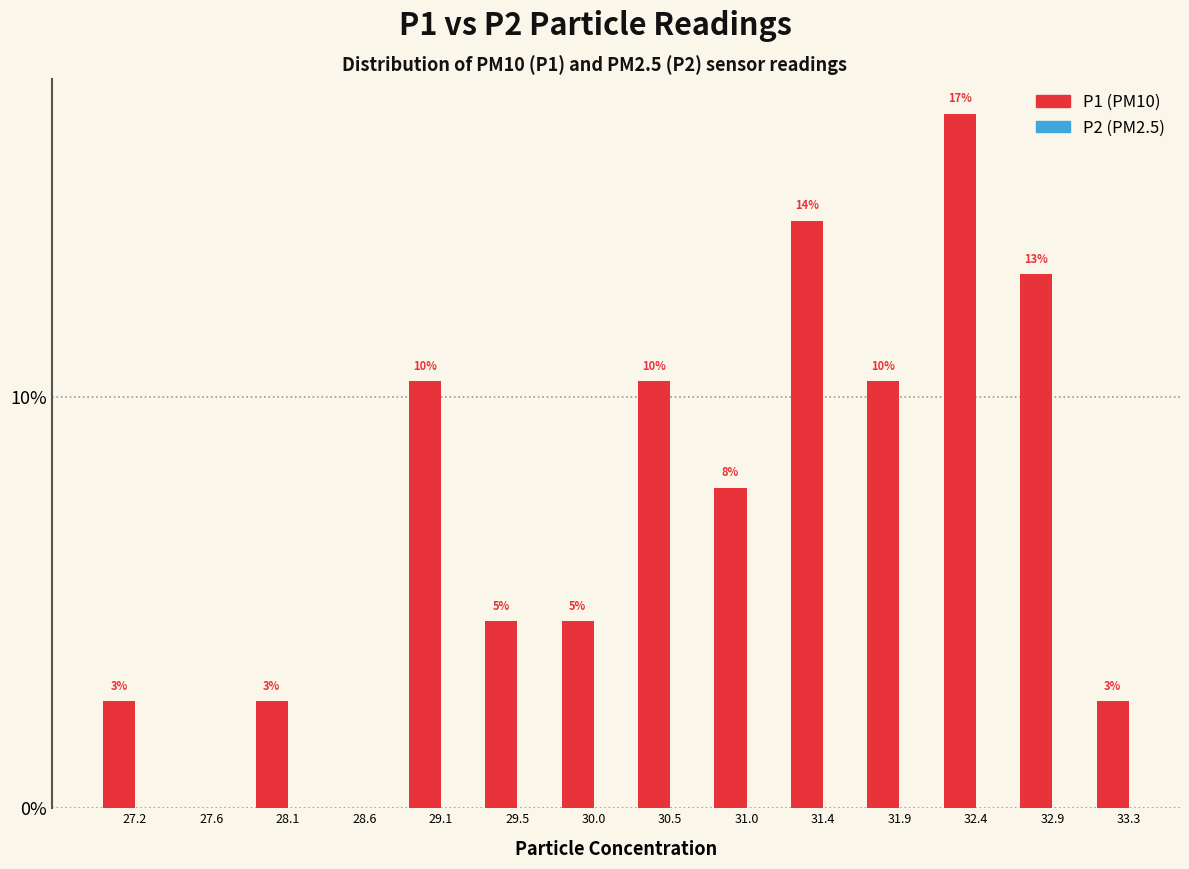

Are the bars horizontal?

No